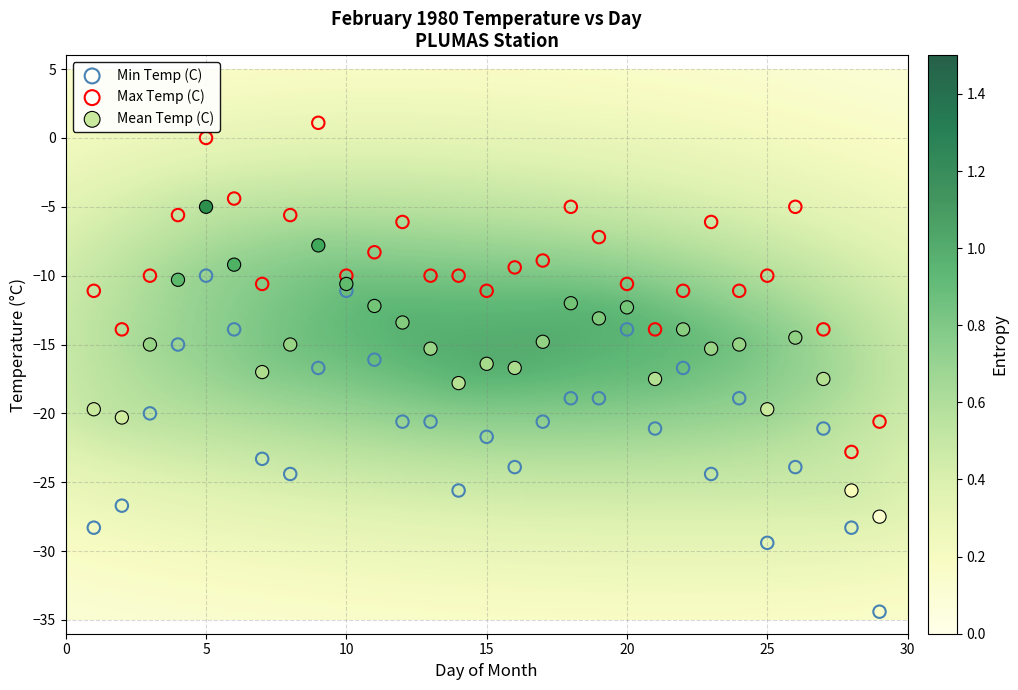

Across all data points, what is the range of X values (max minus min)?

28.0